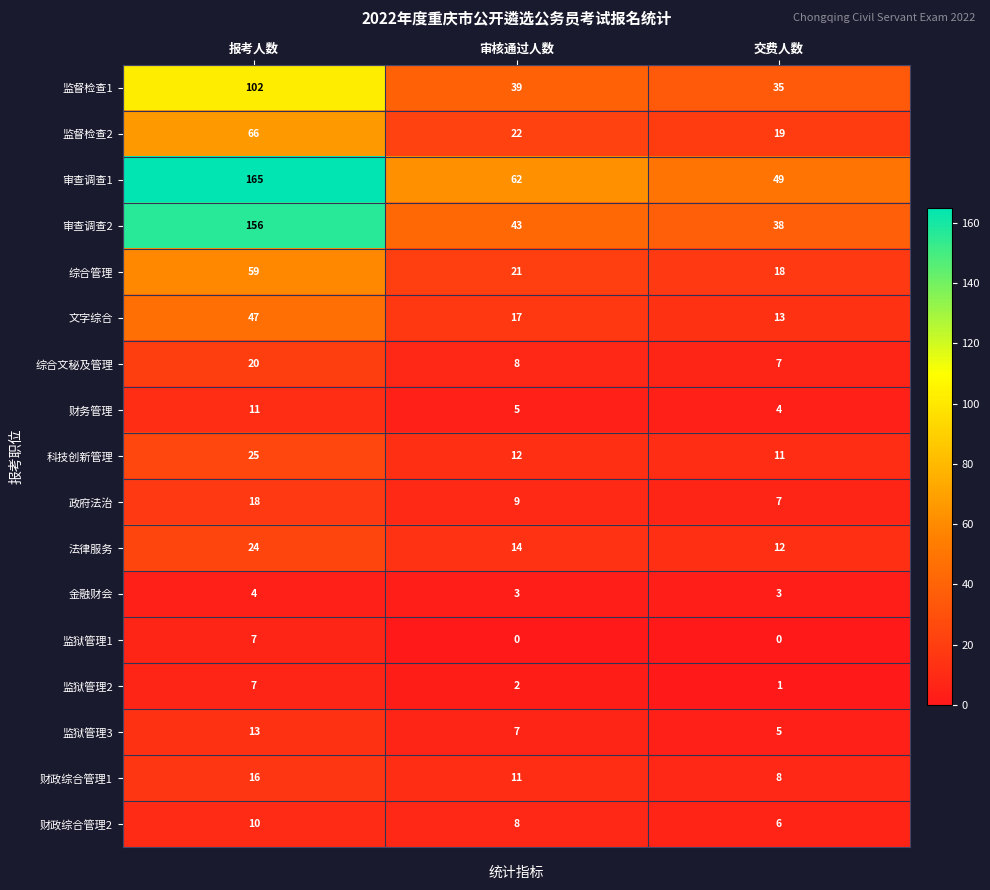

What is the total value across all series at 报考人数?

750